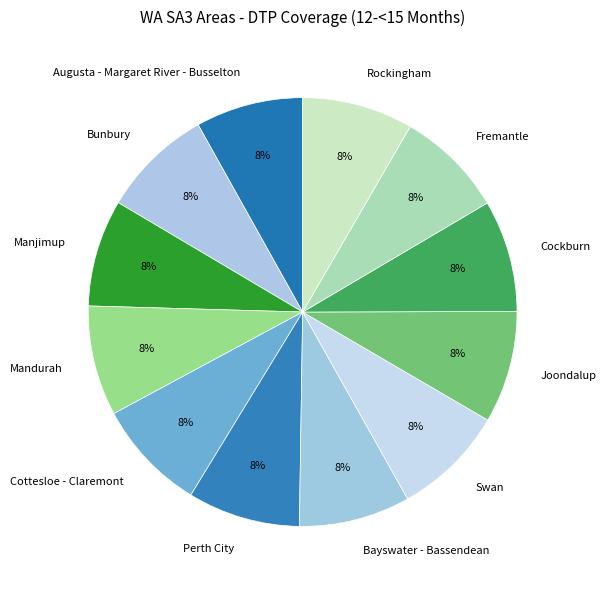

To the nearest percent, what is the combined percentage of Cockburn and Perth City?

17%